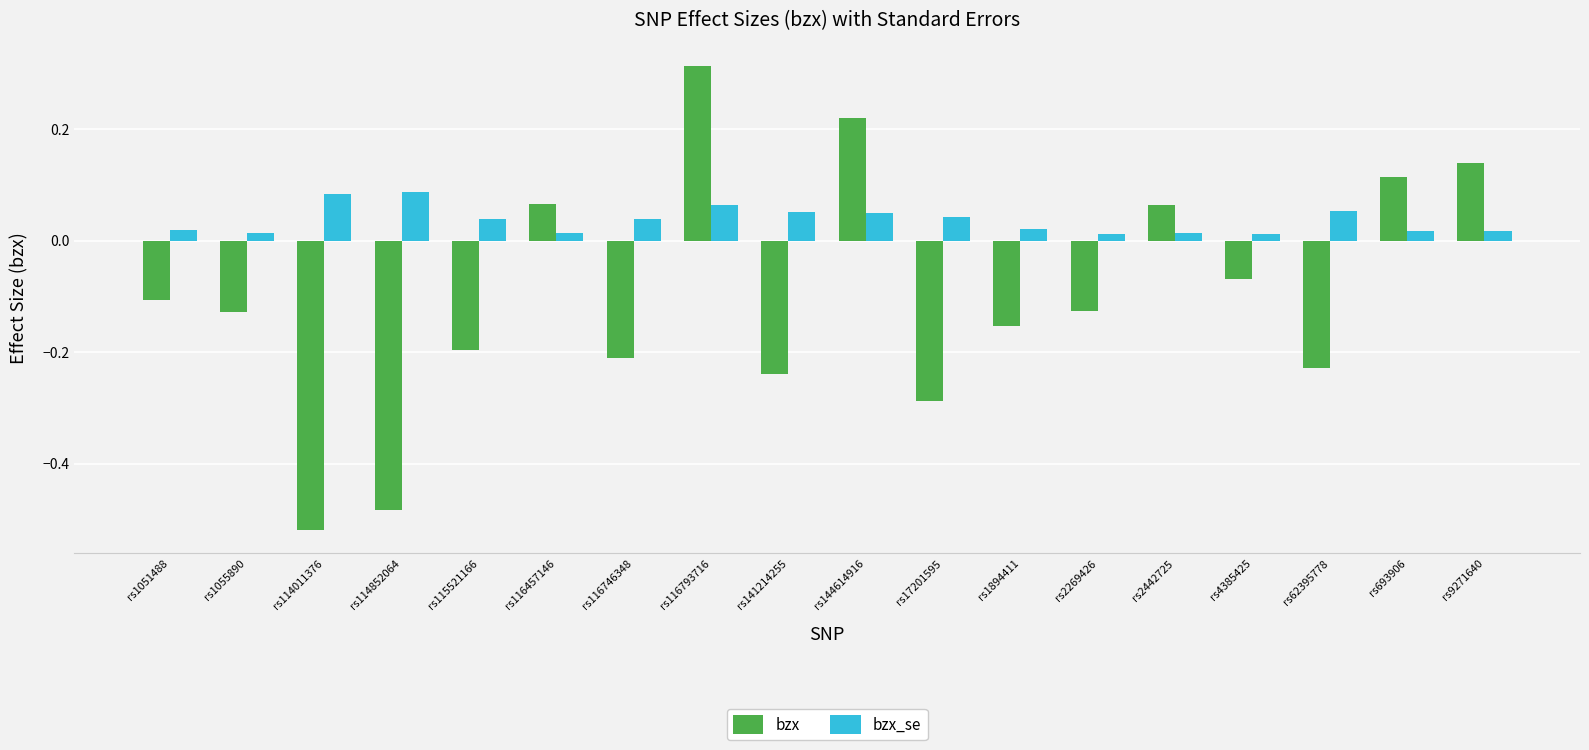

Which series has the widest spread of values?

bzx